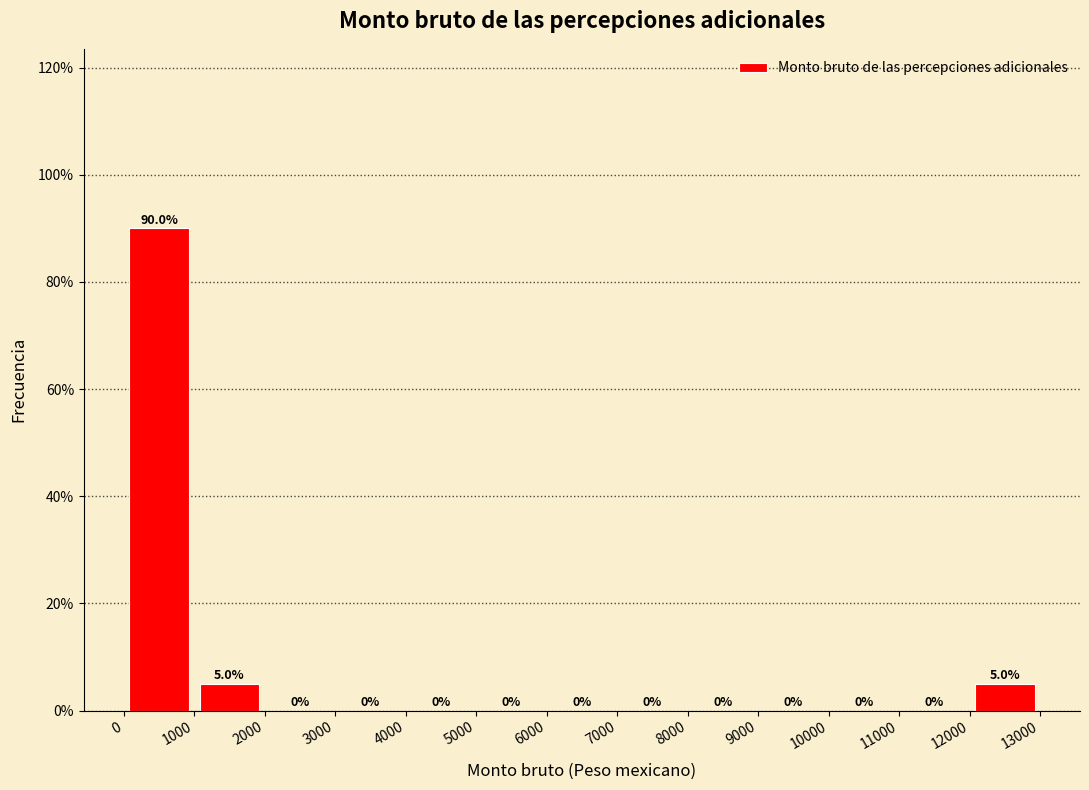

Reading left to right, transcribe this chart: for each bar, give the range it covers on the x-axis and its height.

0 to 1000: 90.0
1000 to 2000: 5.0
2000 to 3000: 0.0
3000 to 4000: 0.0
4000 to 5000: 0.0
5000 to 6000: 0.0
6000 to 7000: 0.0
7000 to 8000: 0.0
8000 to 9000: 0.0
9000 to 10000: 0.0
10000 to 11000: 0.0
11000 to 12000: 0.0
12000 to 13000: 5.0